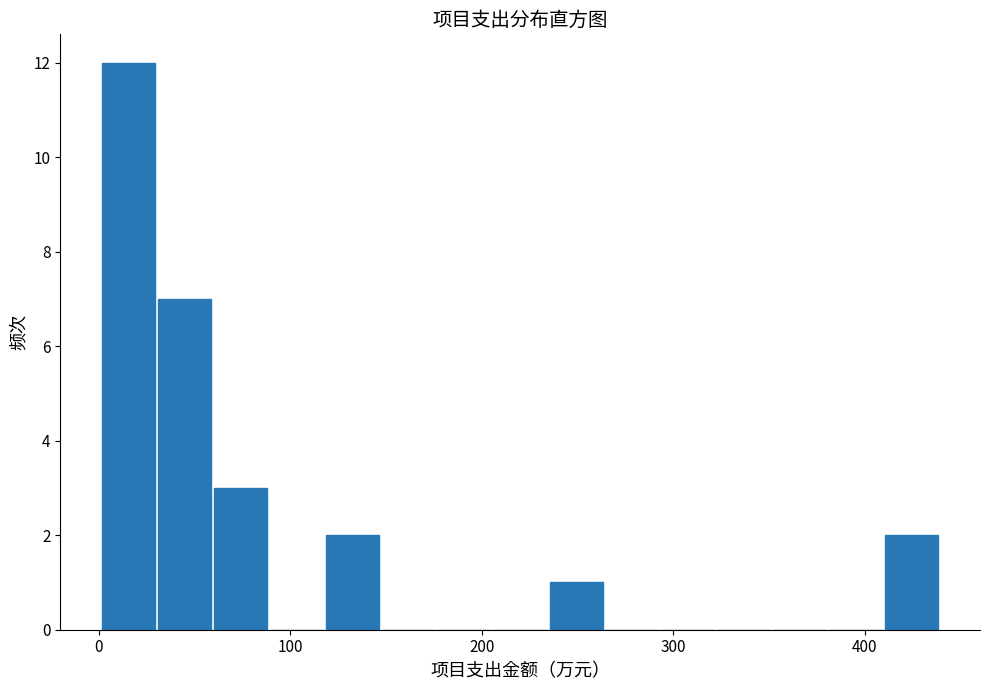

Read against the x-axis, roughly where is the centre of the tallest bar?

20